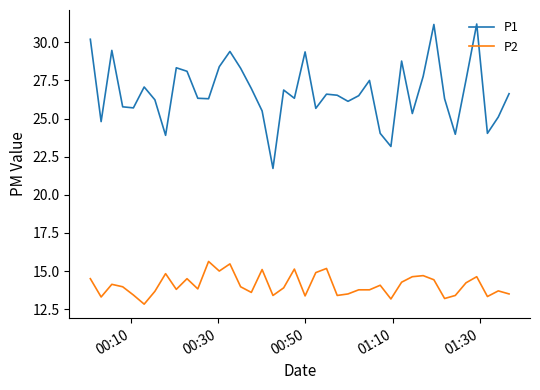

List the series in order of their peak value, lowest first.

P2, P1